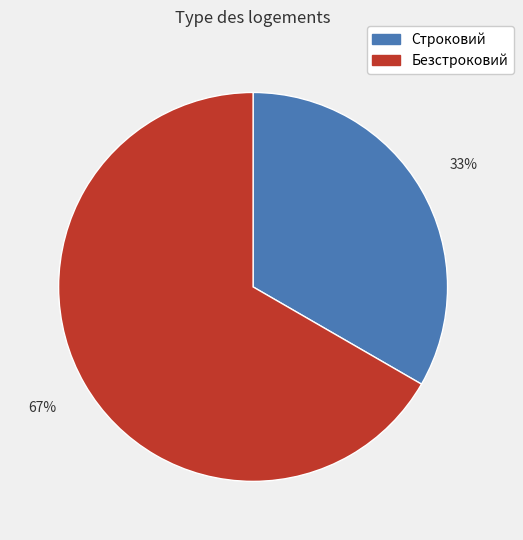

Which has a higher value, Строковий or Безстроковий?

Безстроковий